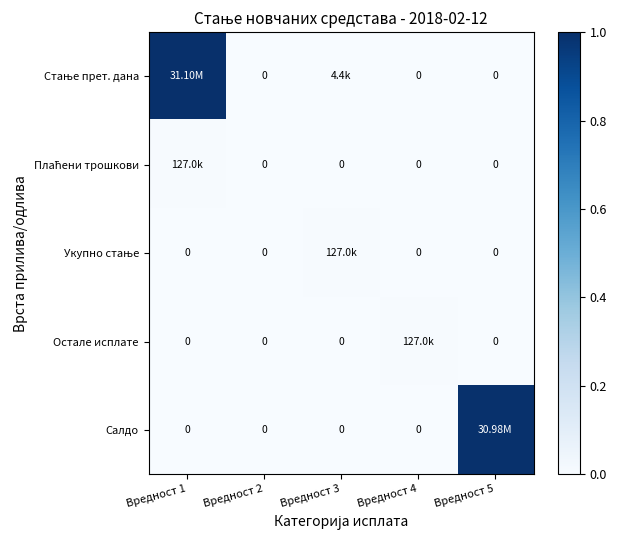

At Вредност 1, list the series in order from smallest to largest.

Укупно стање, Остале исплате, Салдо, Плаћени трошкови, Стање прет. дана